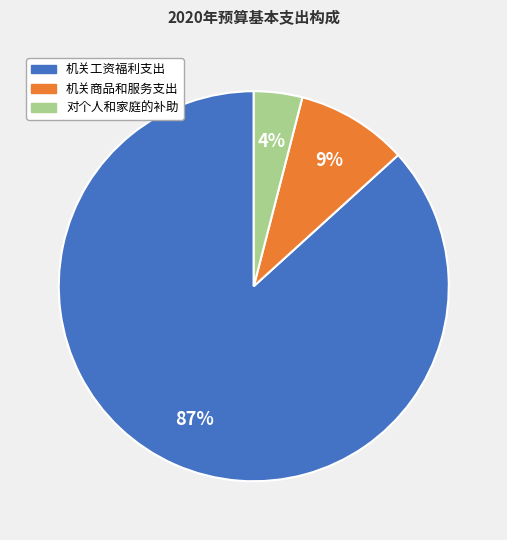

What is the largest slice in the pie chart?

机关工资福利支出